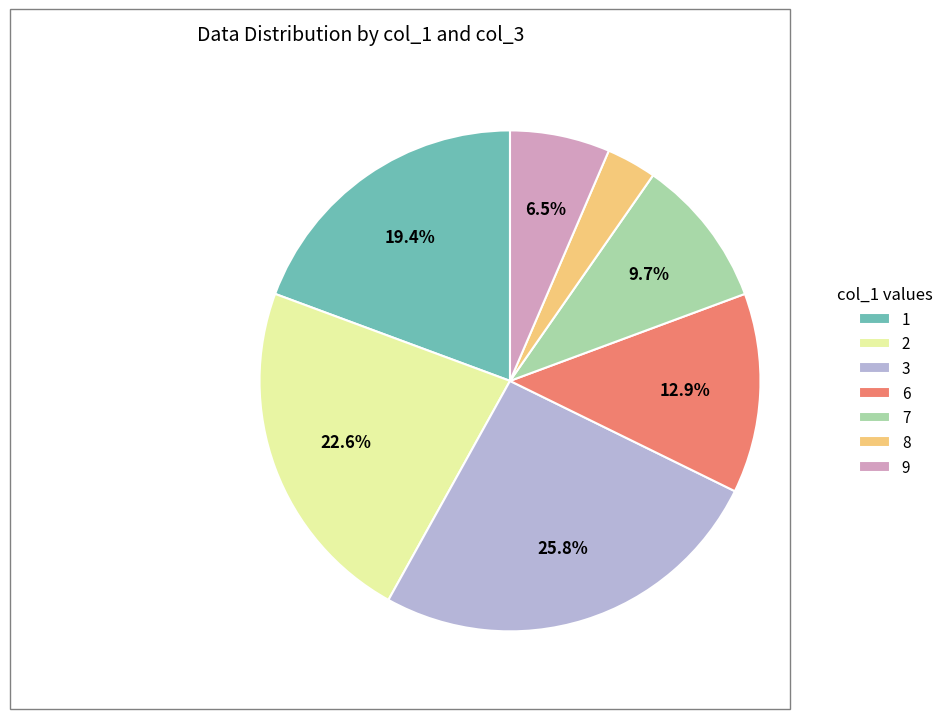

Does 1 represent more than half of the total?

No